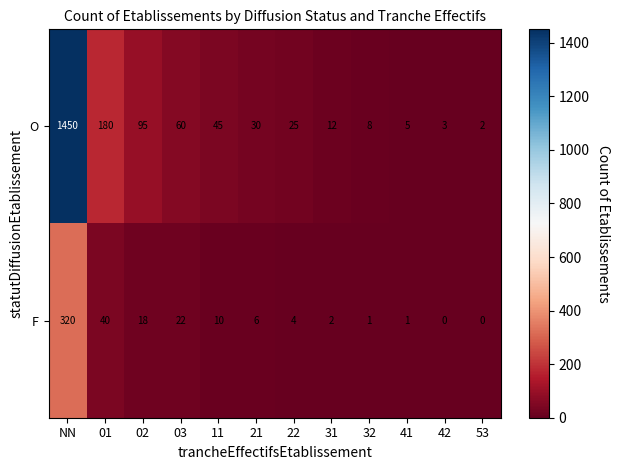

What is the highest value of the O series?

1450